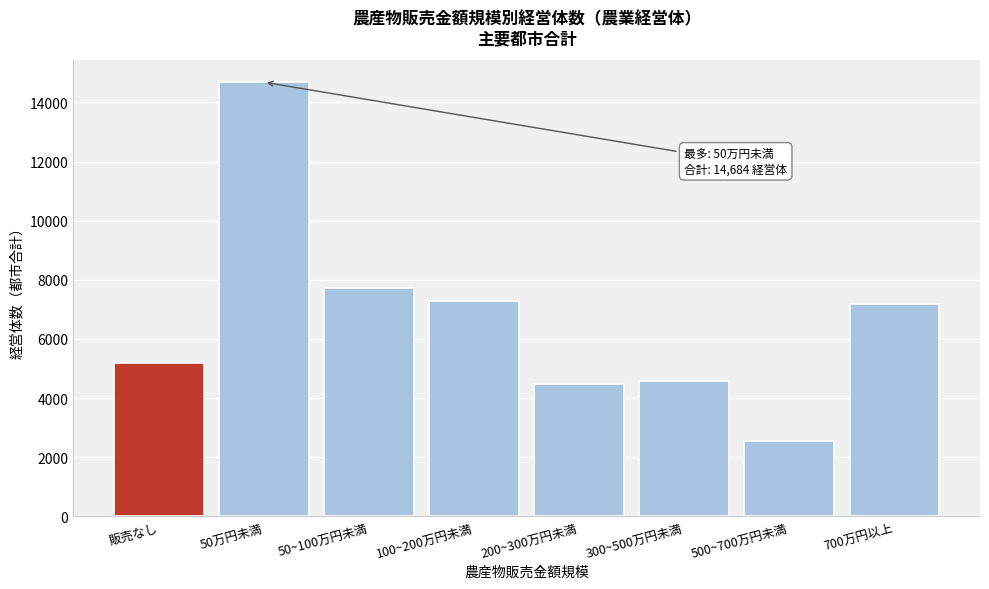

Reading right to left, what are all the values shown in this chart?

700万円以上=7171	500~700万円未満=2536	300~500万円未満=4592	200~300万円未満=4478	100~200万円未満=7273	50~100万円未満=7719	50万円未満=14684	販売なし=5181